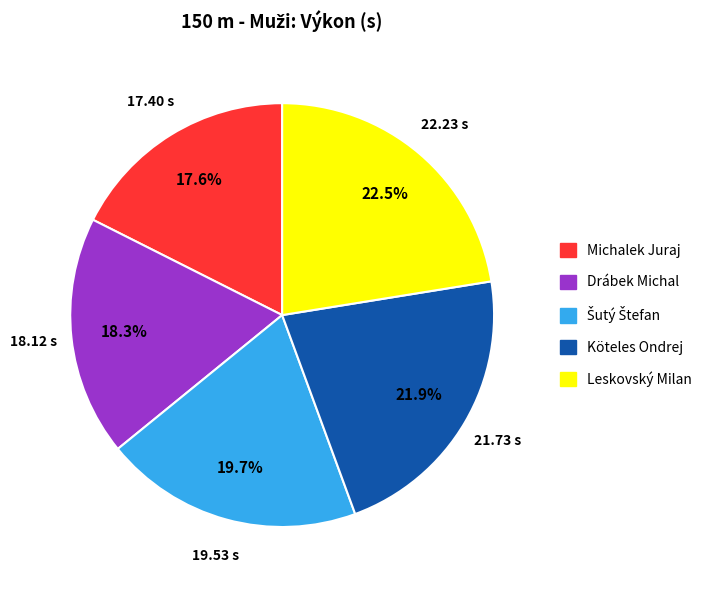

To the nearest percent, what is the difference between the largest and smallest slice percentages?

5%